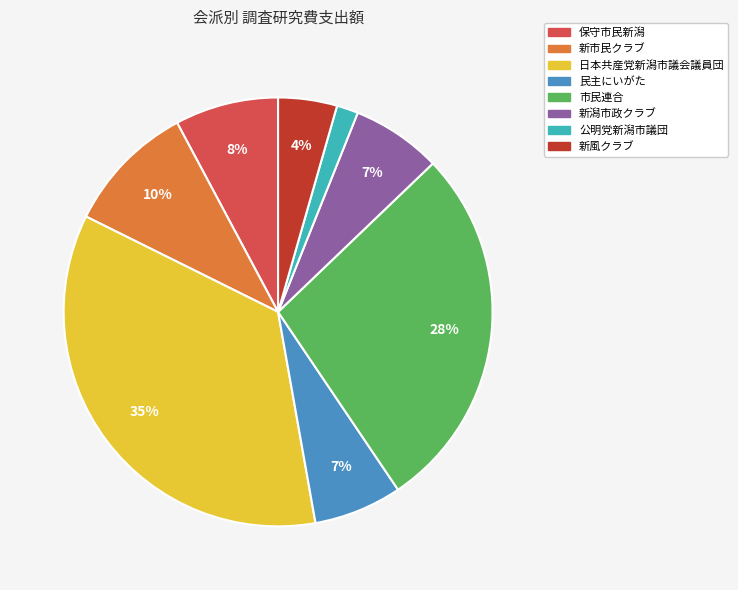

The 日本共産党新潟市議会議員団 slice represents 35% of the pie. True or false?

True